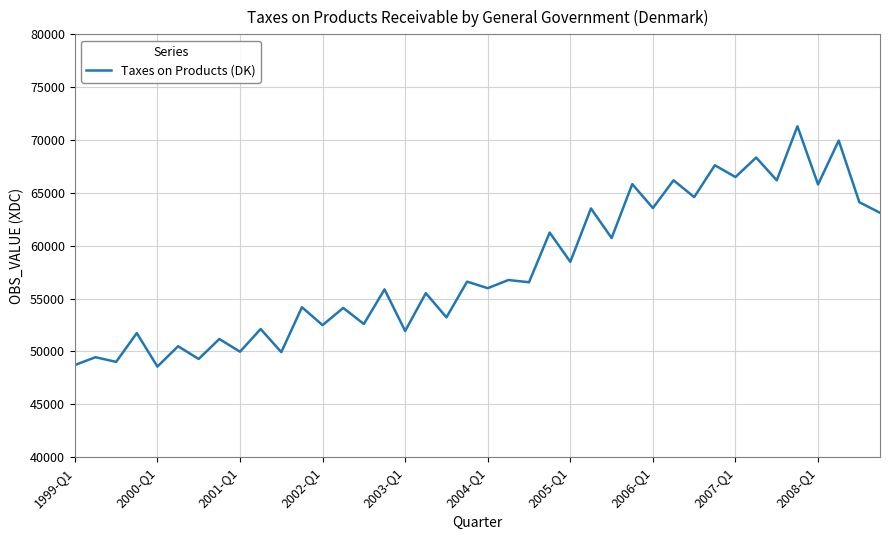

What is the smallest value displayed?

48567